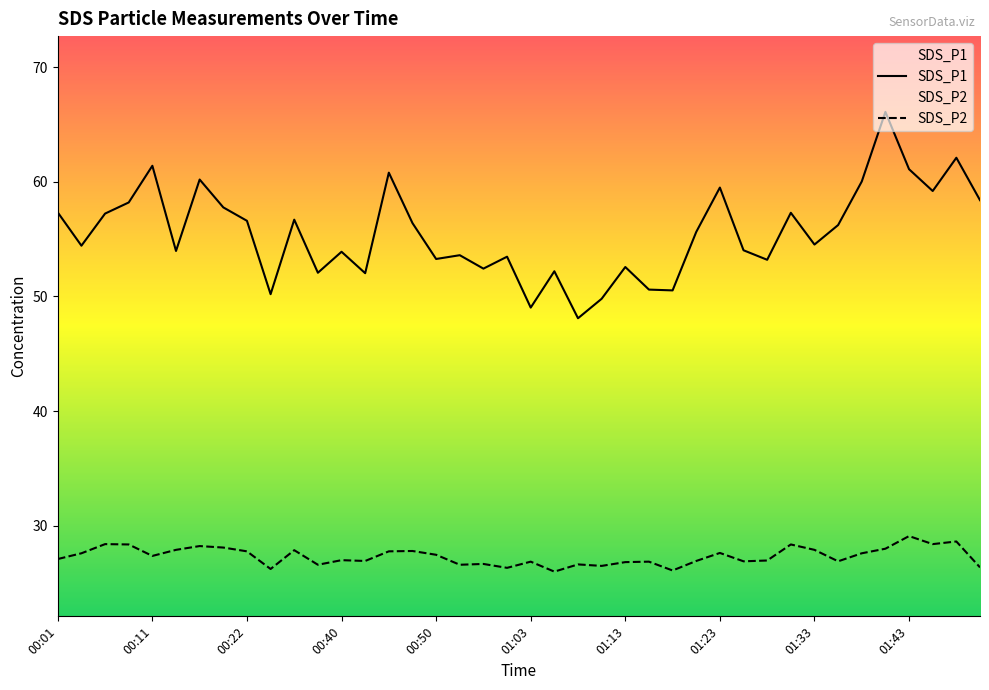

How many lines are shown in the chart?

2